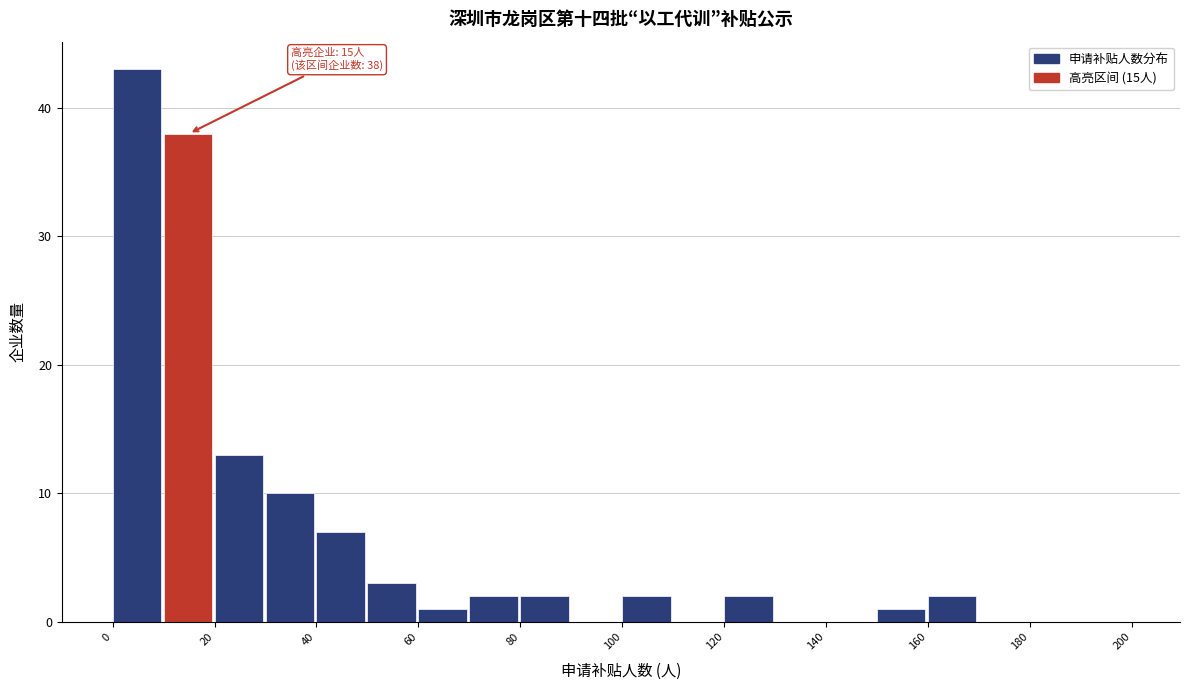

Over which range of the x-axis is the bar tallest?

0 to 10